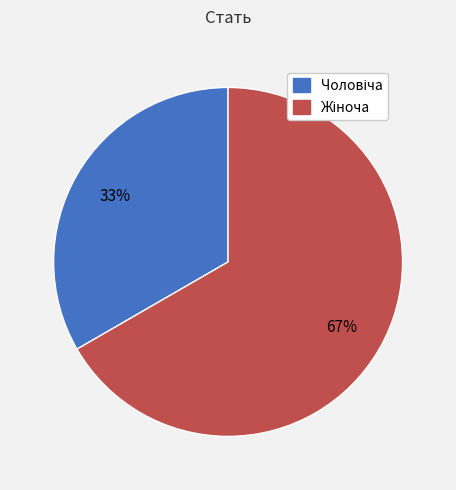

Count the number of slices in the pie.

2